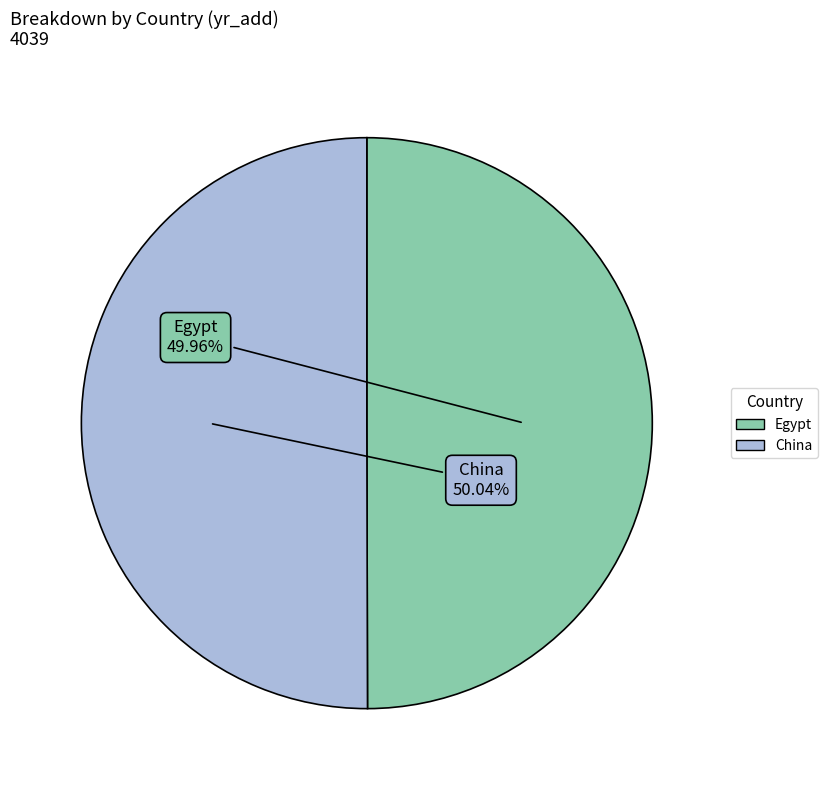

To the nearest percent, what is the average slice percentage?

50%